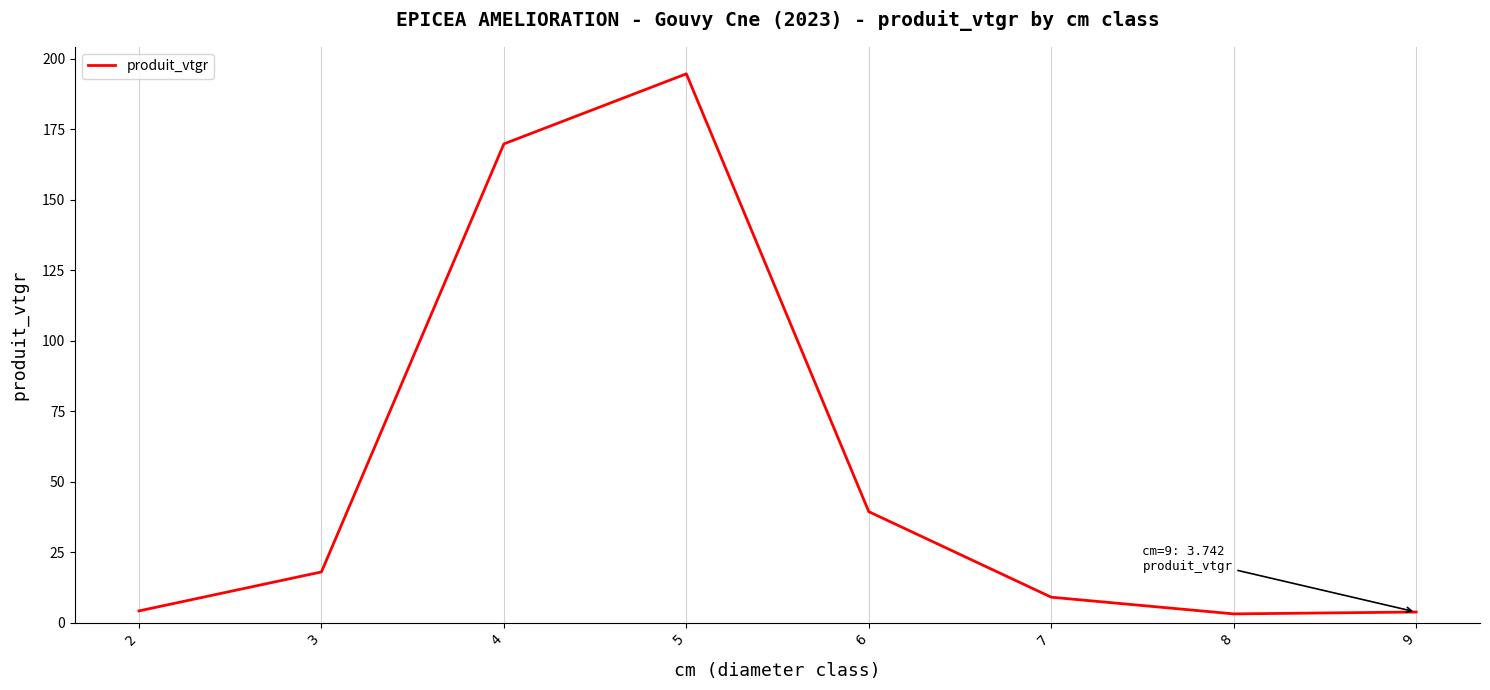

What is the difference between the maximum and second lowest values?

190.8